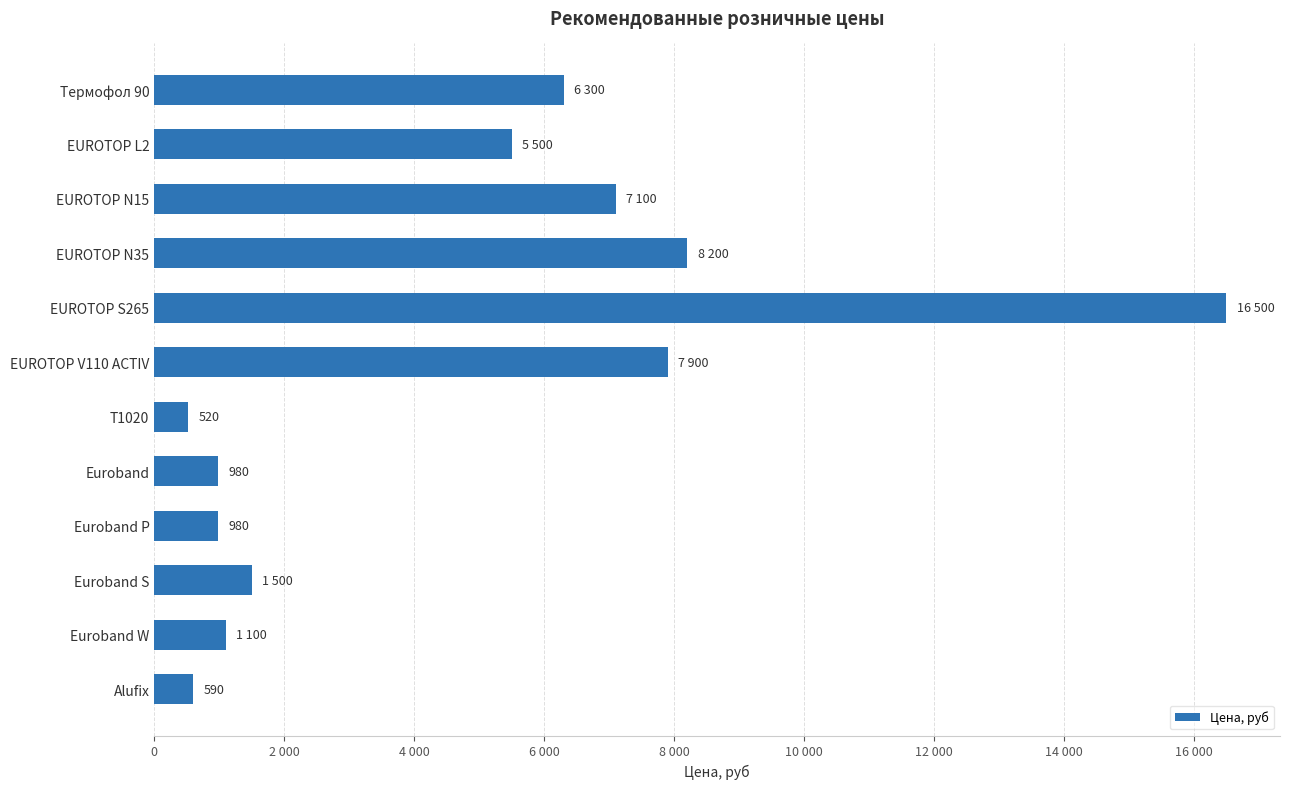

Are the bars horizontal?

Yes